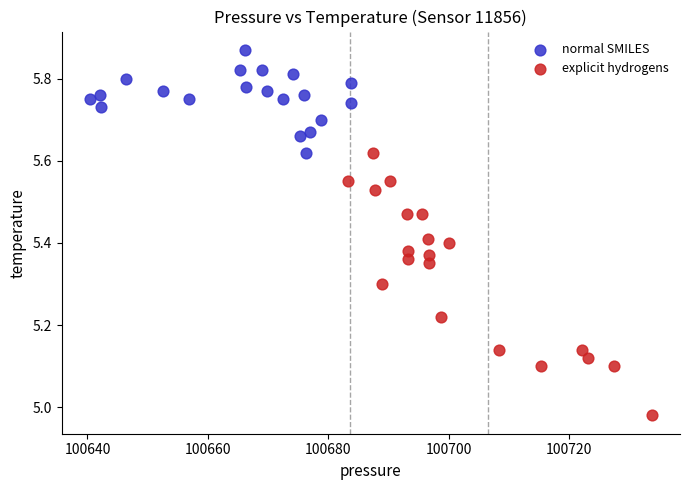

Which series has the largest Y range (max minus min)?

explicit hydrogens